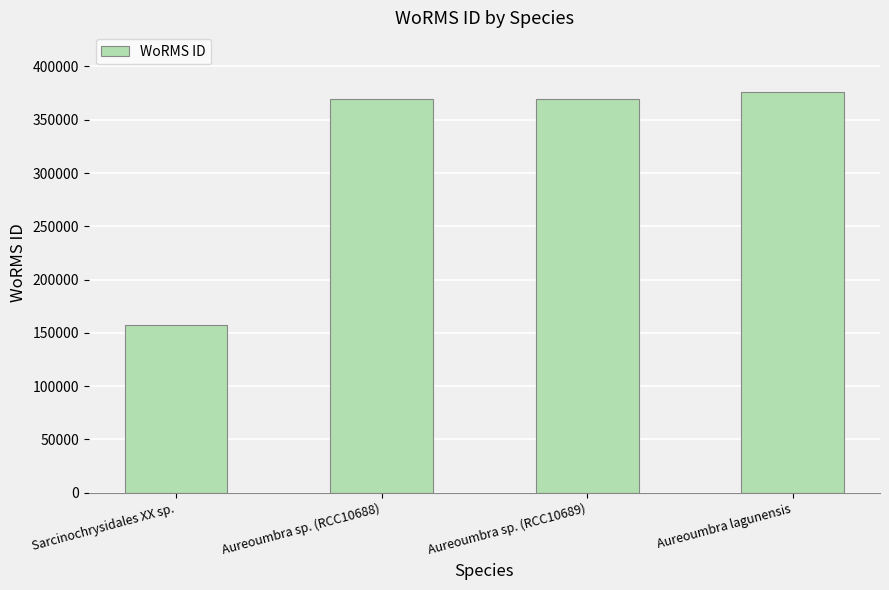

The chart shows a value of 369378 at Aureoumbra sp. (RCC10689). True or false?

True